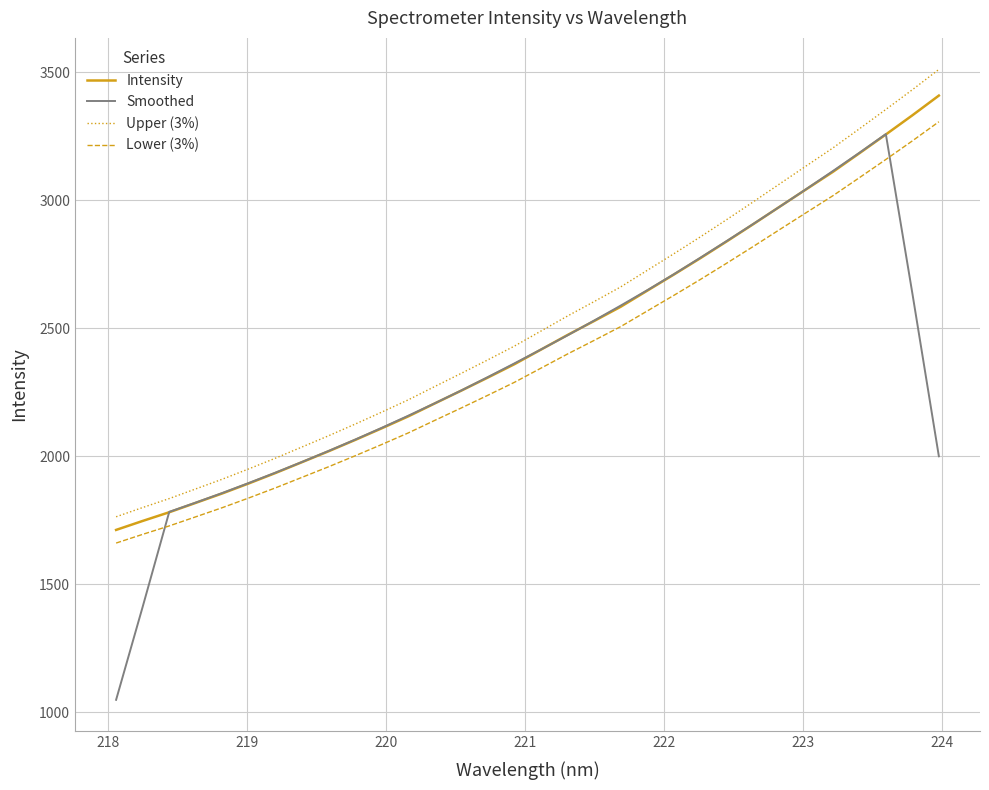

How many values in the Intensity series exceed 2416?

16